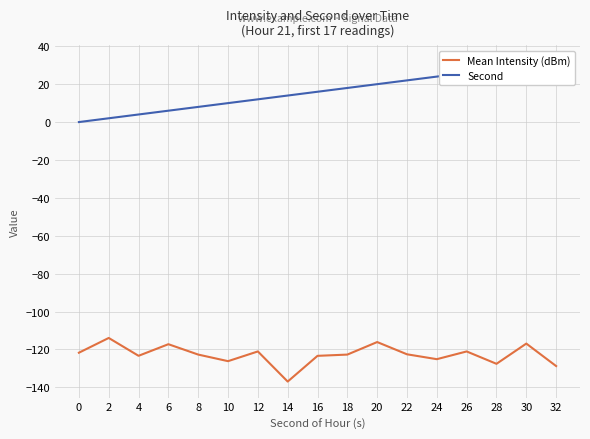

What is the sum of the Second values at 30 and 18?

48.0